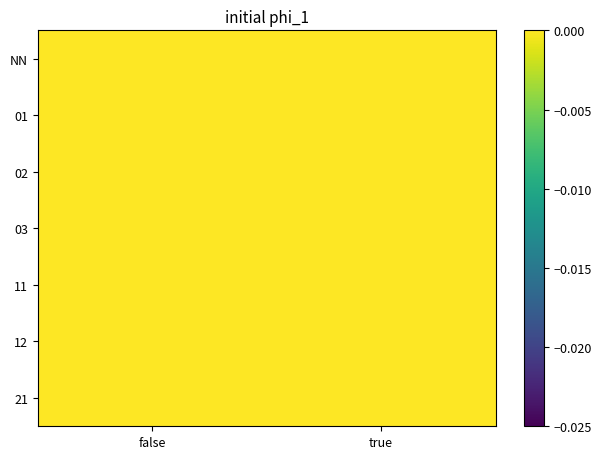

Reading left to right, list all the values displayed in this chart.

NN: false=-0.0	true=0.0
01: false=0.0	true=0.0
02: false=0.0	true=0.0
03: false=0.0	true=0.0
11: false=0.0	true=0.0
12: false=0.0	true=0.0
21: false=0.0	true=0.0